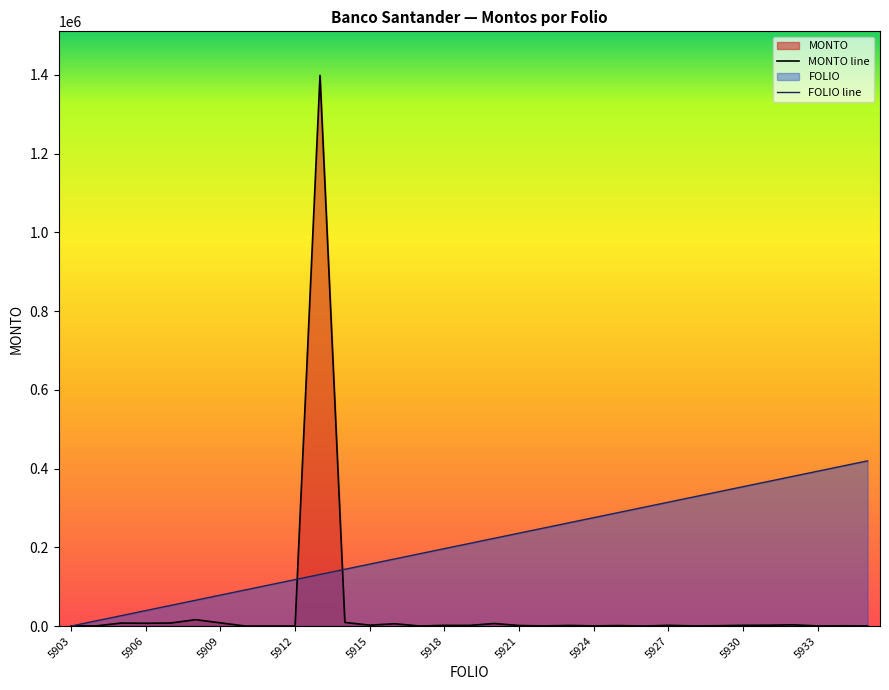

What is the greatest value displayed?

1398375.0